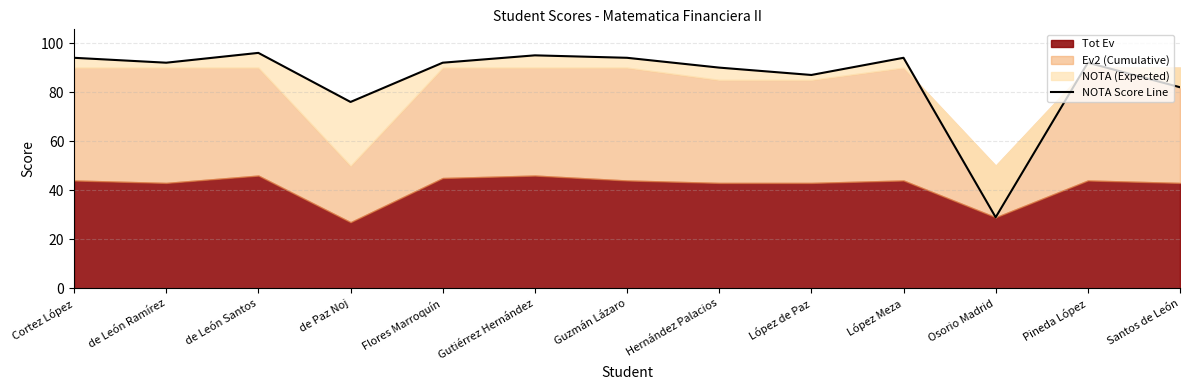

The value at Pineda López is 40. True or false?

False